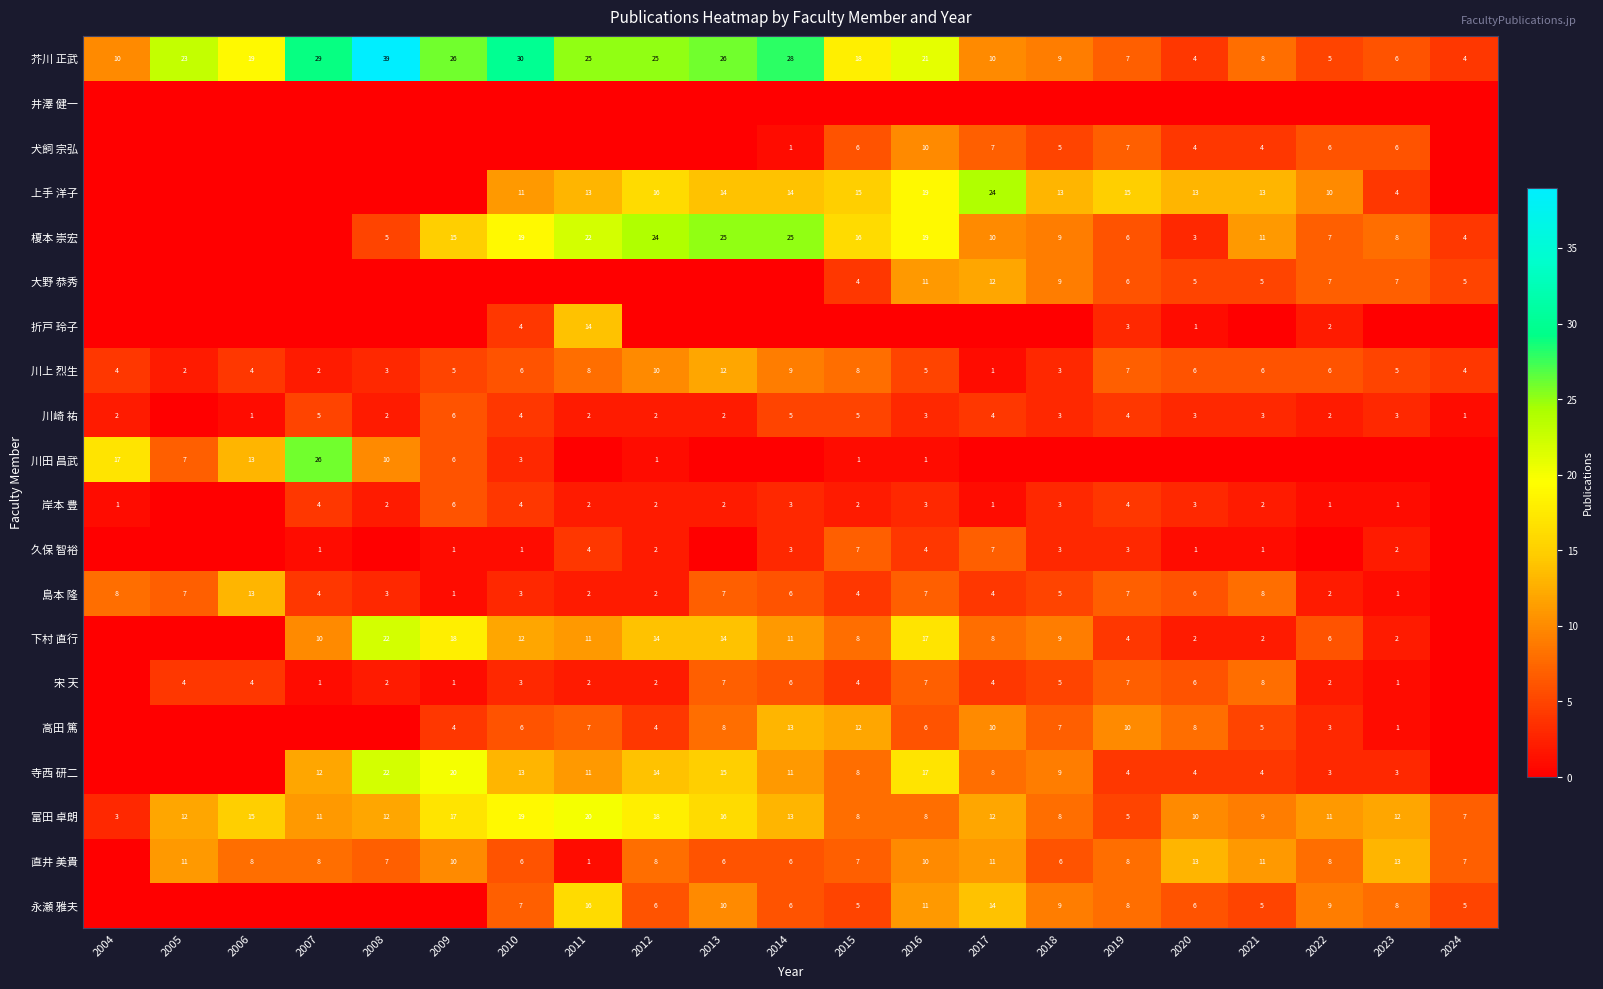

At how many categories does at least one series exceed 8?

20